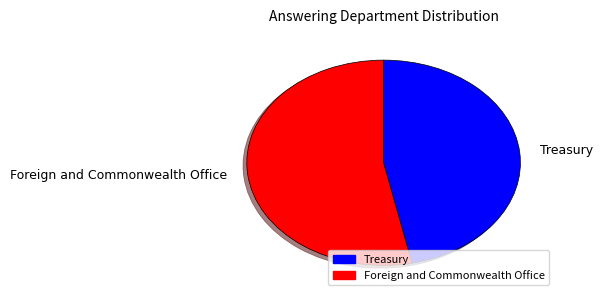

Do Foreign and Commonwealth Office and Treasury together represent more than half of the pie?

Yes